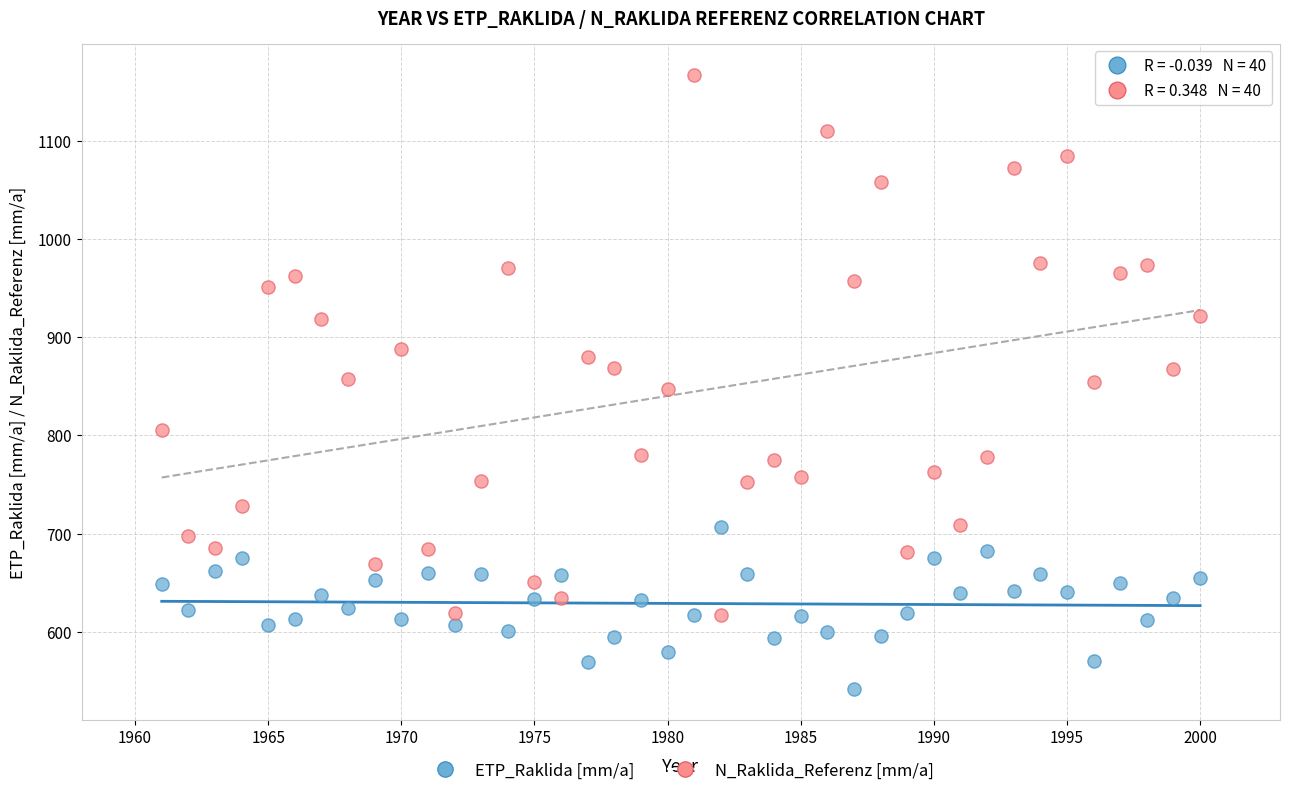

Which series has the largest Y range (max minus min)?

N_Raklida_Referenz [mm/a]